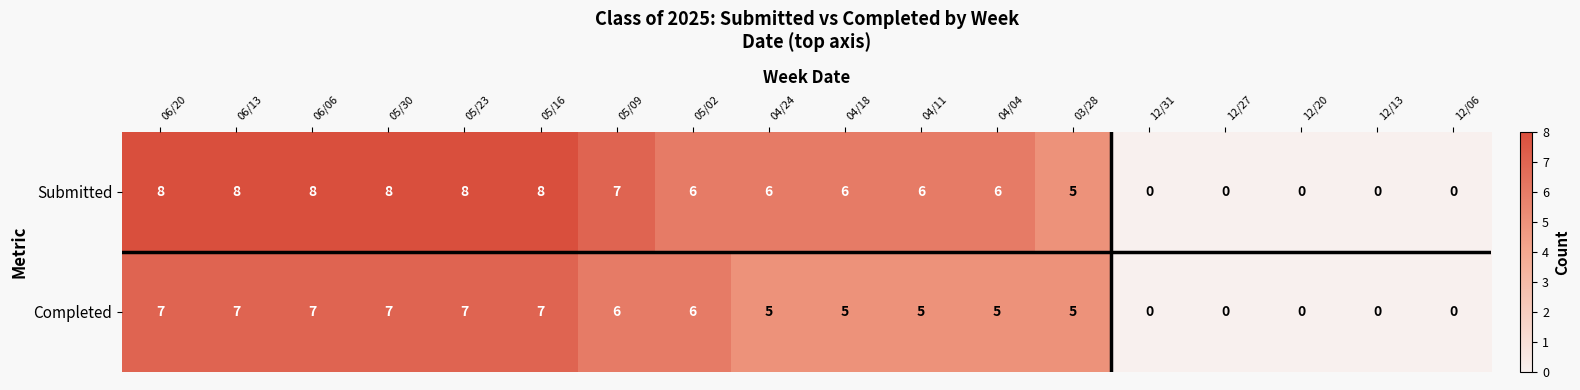

Count the Completed values in the range 0 to 7.

18